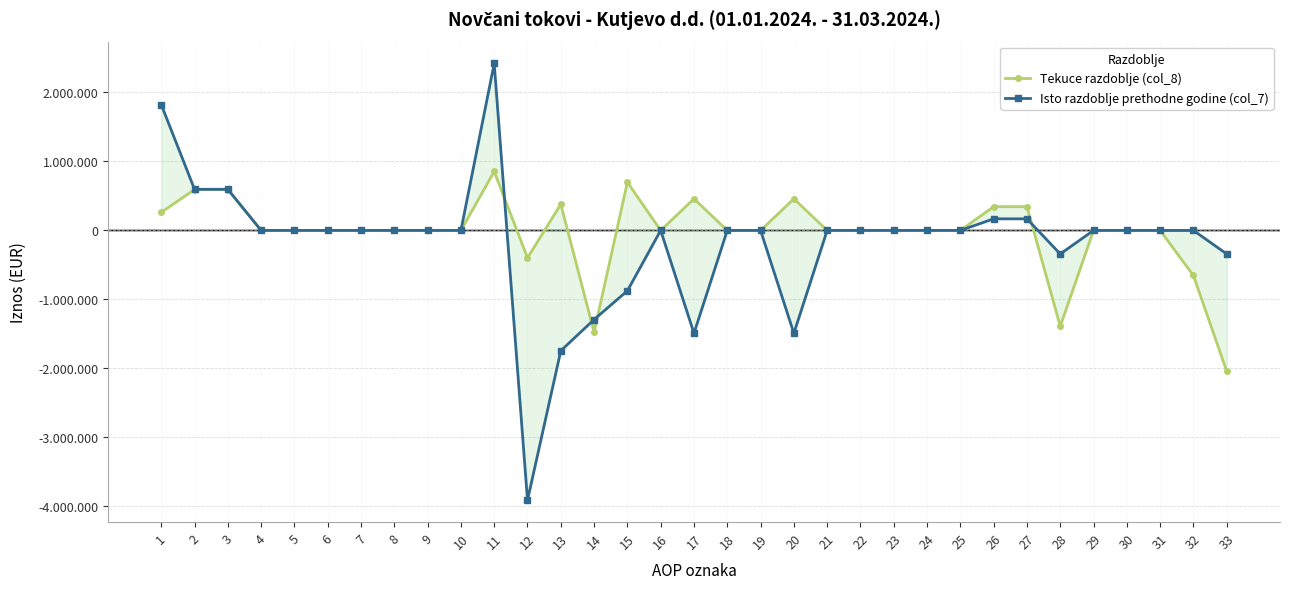

Where does the Isto razdoblje prethodne godine (col_7) series first go above 0?

1